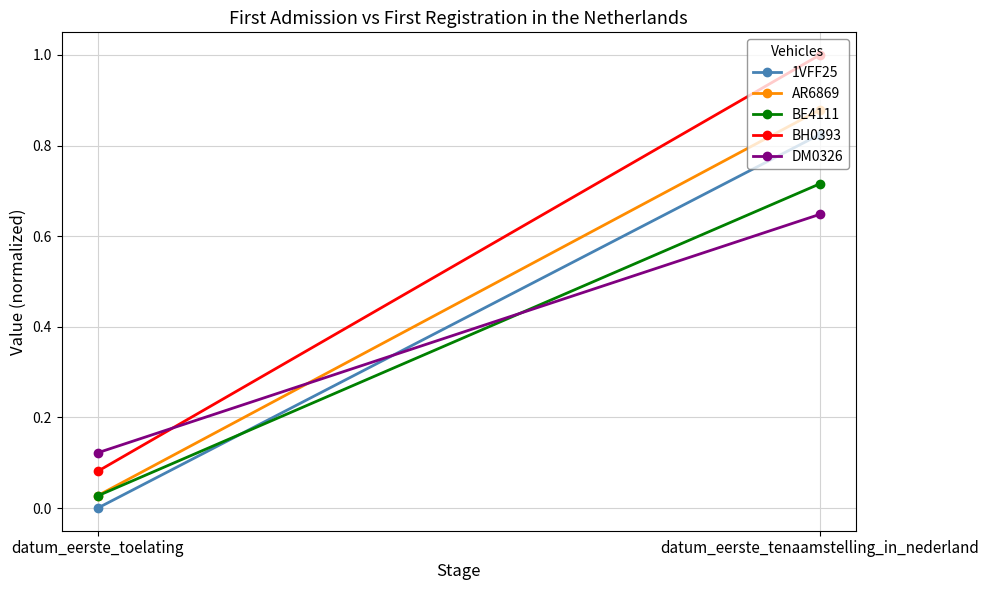

Is the value of 1VFF25 at datum_eerste_tenaamstelling_in_nederland greater than the value of AR6869 at datum_eerste_tenaamstelling_in_nederland?

No